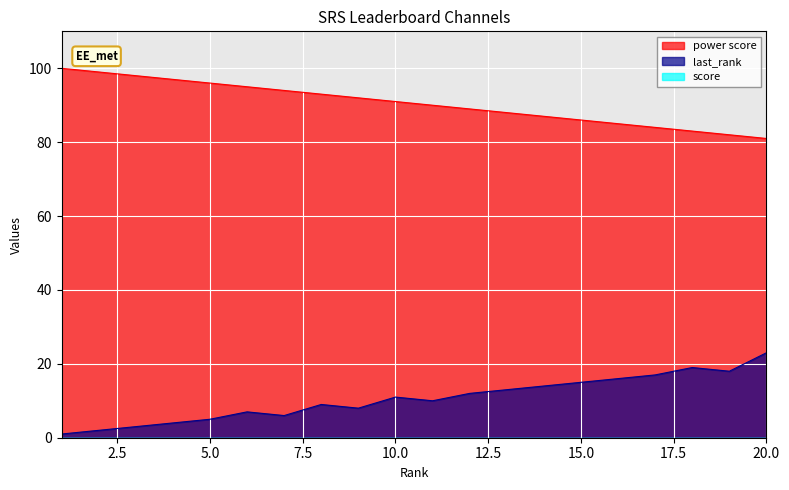

What is the maximum value shown in the chart?

100